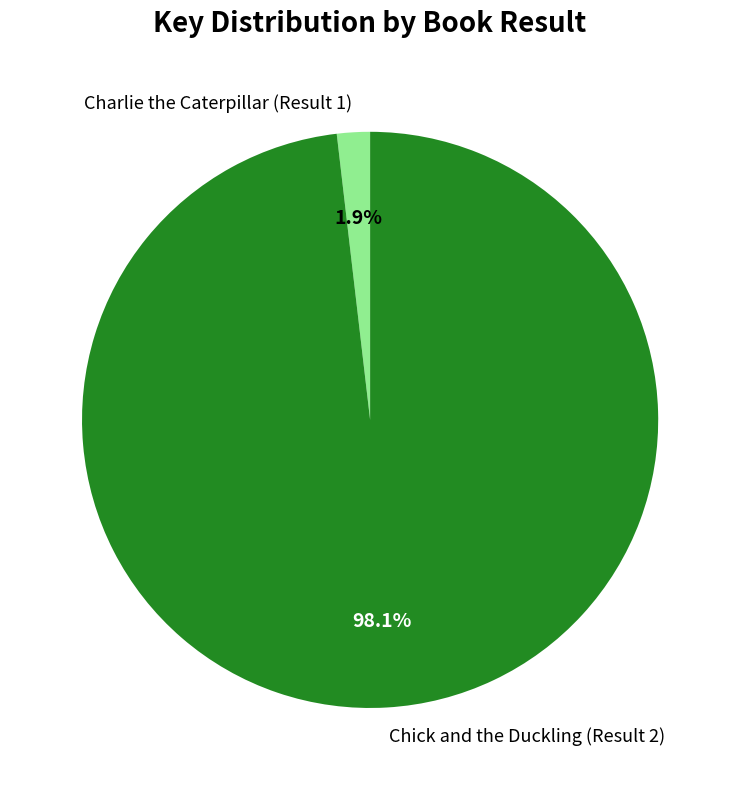

Which has a higher value, Charlie the Caterpillar (Result 1) or Chick and the Duckling (Result 2)?

Chick and the Duckling (Result 2)